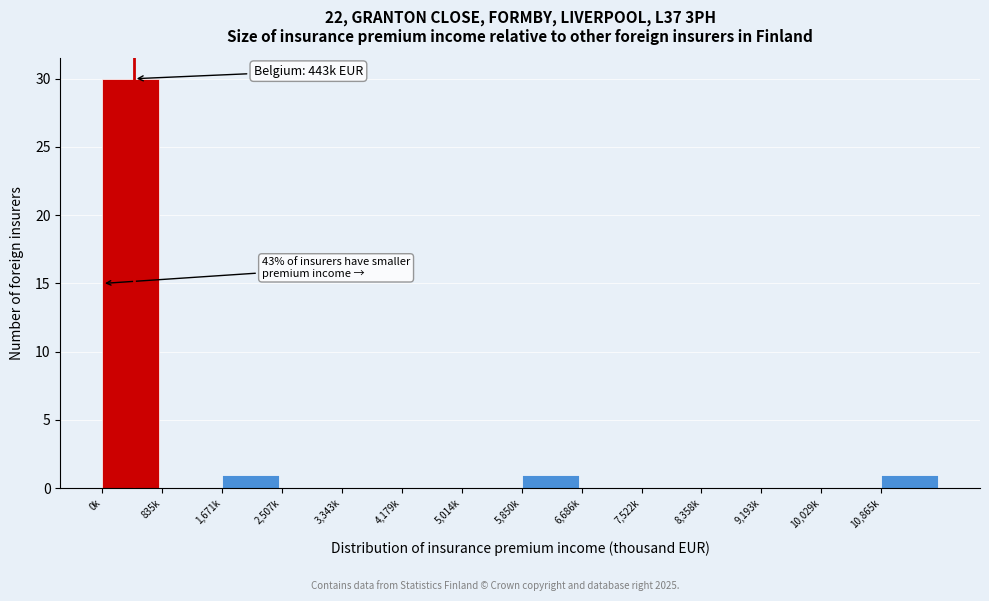

Reading left to right, extract all data points from this chart.

0k=30	835k=0	1,671k=1	2,507k=0	3,343k=0	4,179k=0	5,014k=0	5,850k=1	6,686k=0	7,522k=0	8,358k=0	9,193k=0	10,029k=0	10,865k=1